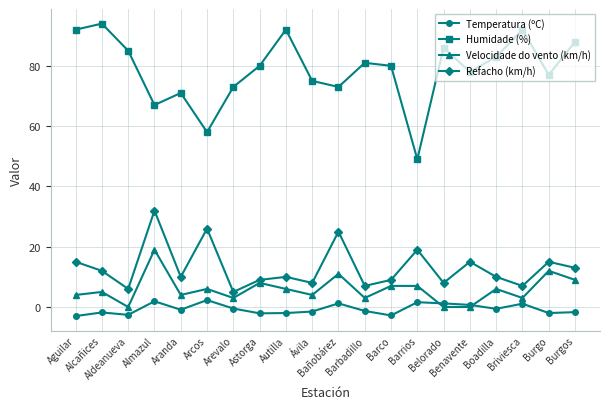

Where is Humidade (%) nearest to the value 71?

Aranda